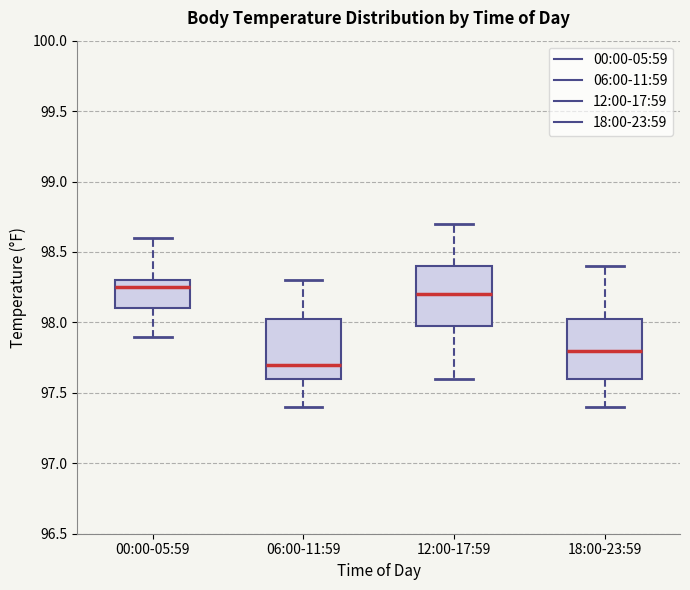

Reading left to right, read every box against the y-axis: the position of its median line, the range the box covers, and the ends of its whiskers. The values are not printed on the chart, so give them approximately, as read against the axis.

00:00-05:59: median 98.25, box 98.10 to 98.30, whiskers 97.90 to 98.60
06:00-11:59: median 97.70, box 97.60 to 98.05, whiskers 97.40 to 98.30
12:00-17:59: median 98.20, box 98.00 to 98.40, whiskers 97.60 to 98.70
18:00-23:59: median 97.80, box 97.60 to 98.05, whiskers 97.40 to 98.40